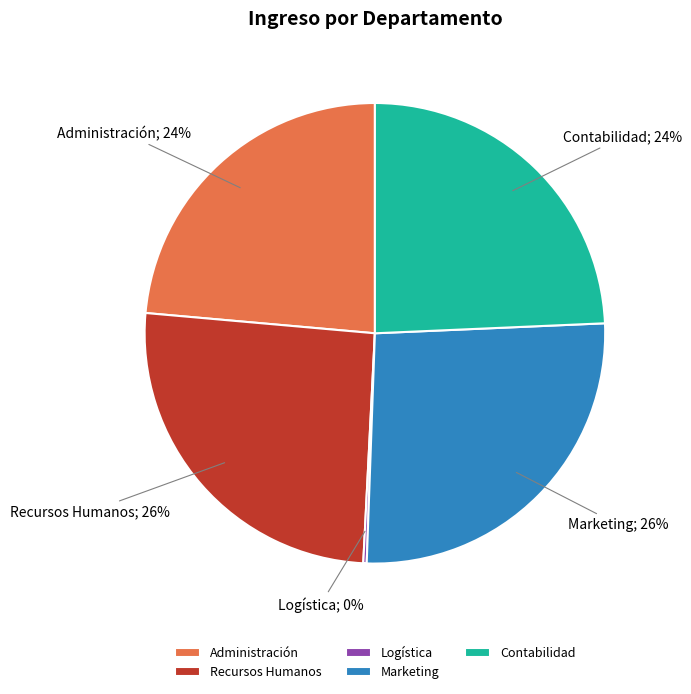

Does any single category account for the majority?

No